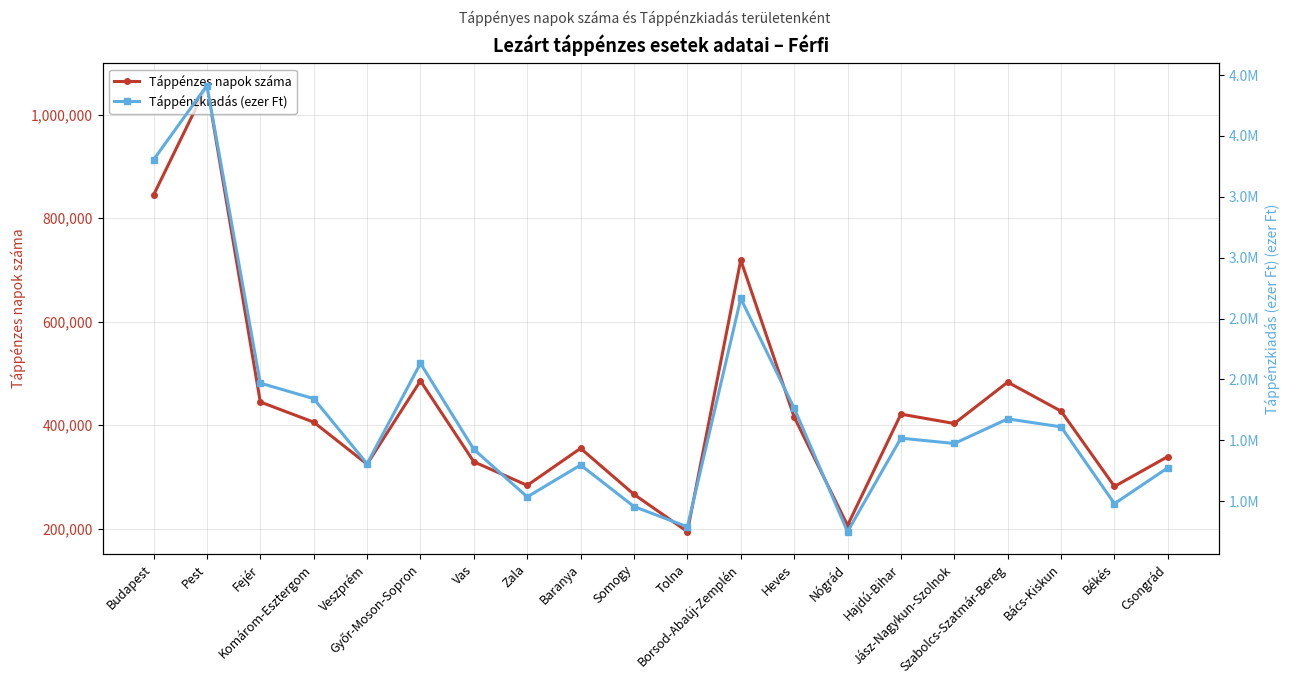

Where is the first local maximum for Táppénzkiadás (ezer Ft)?

Pest